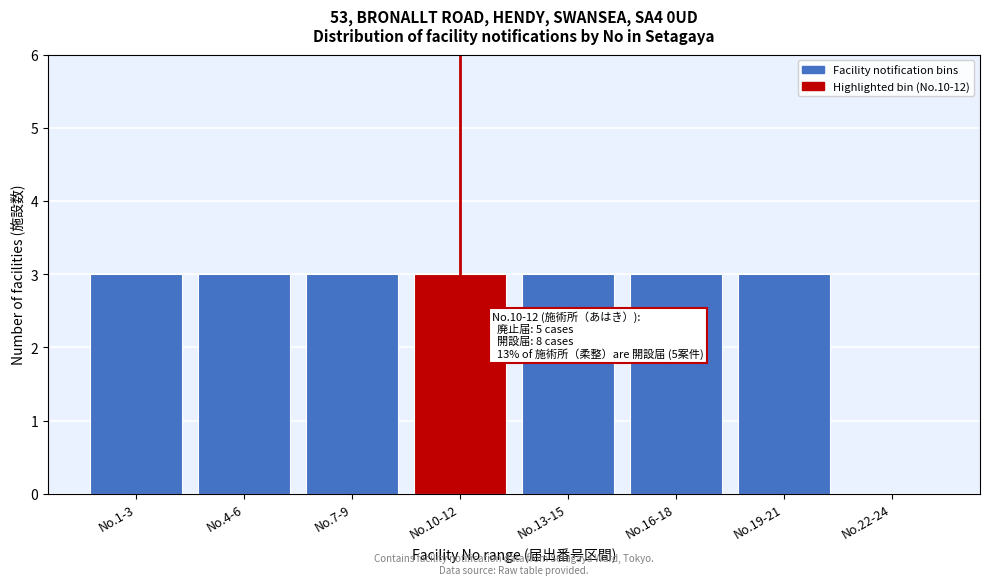

Reading right to left, extract all data points from this chart.

No.22-24=0	No.19-21=3	No.16-18=3	No.13-15=3	No.10-12=3	No.7-9=3	No.4-6=3	No.1-3=3